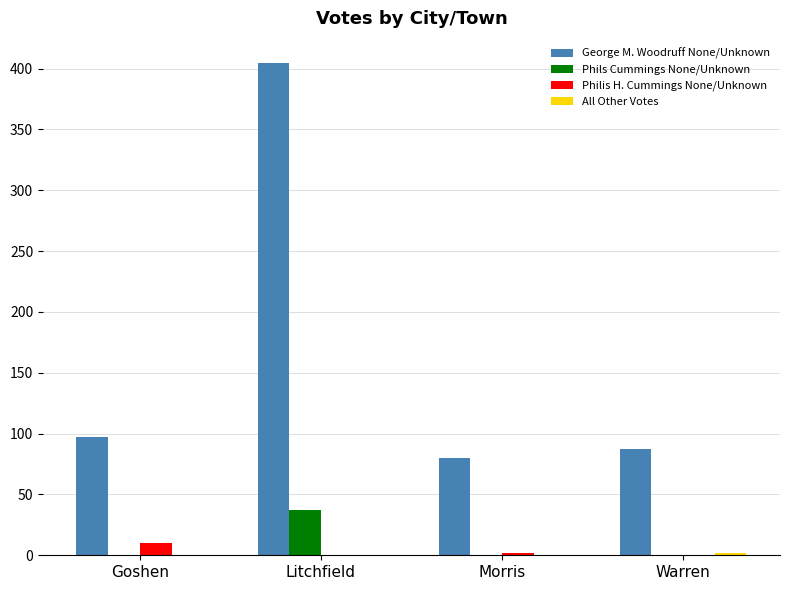

At which label is George M. Woodruff None/Unknown closest to 242?

Goshen